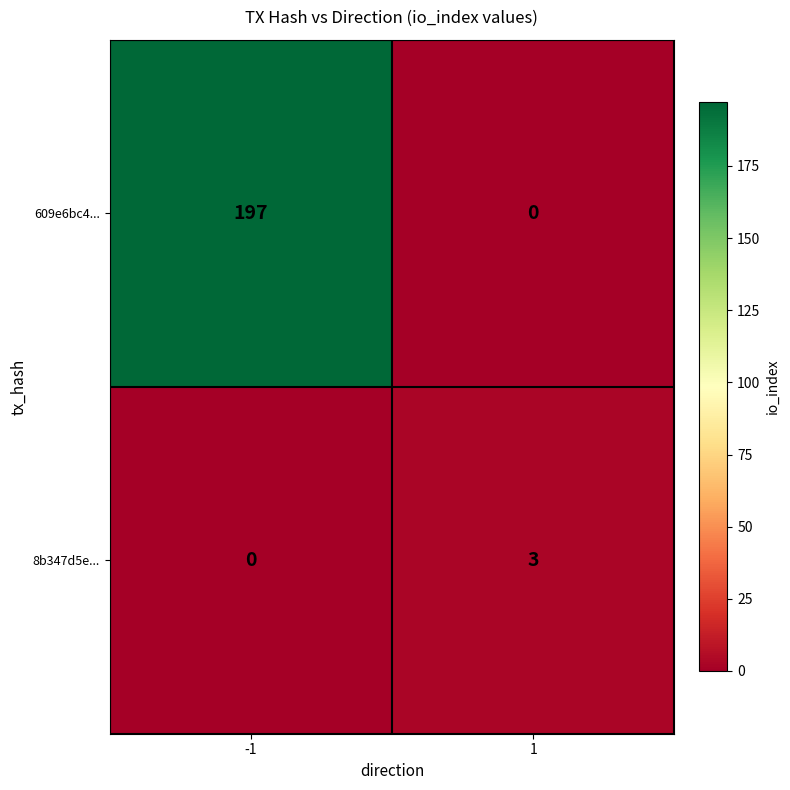

List the series in order of their overall mean, highest first.

609e6bc4..., 8b347d5e...